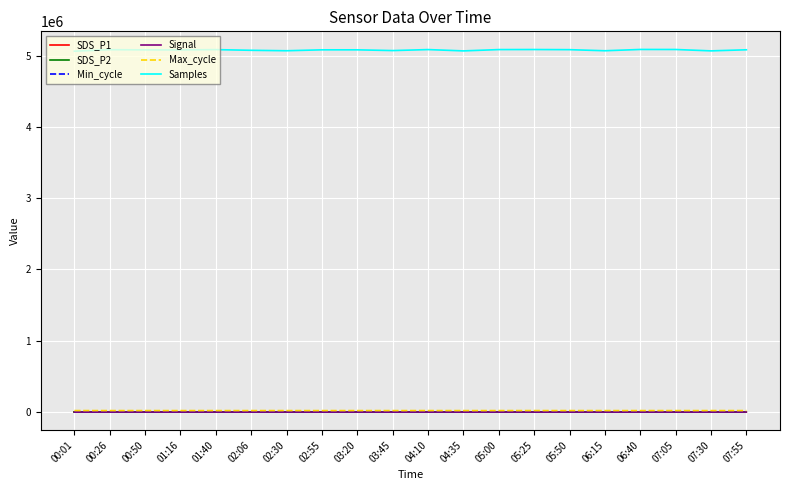

What is the lowest value of the Samples series?

5062615.0